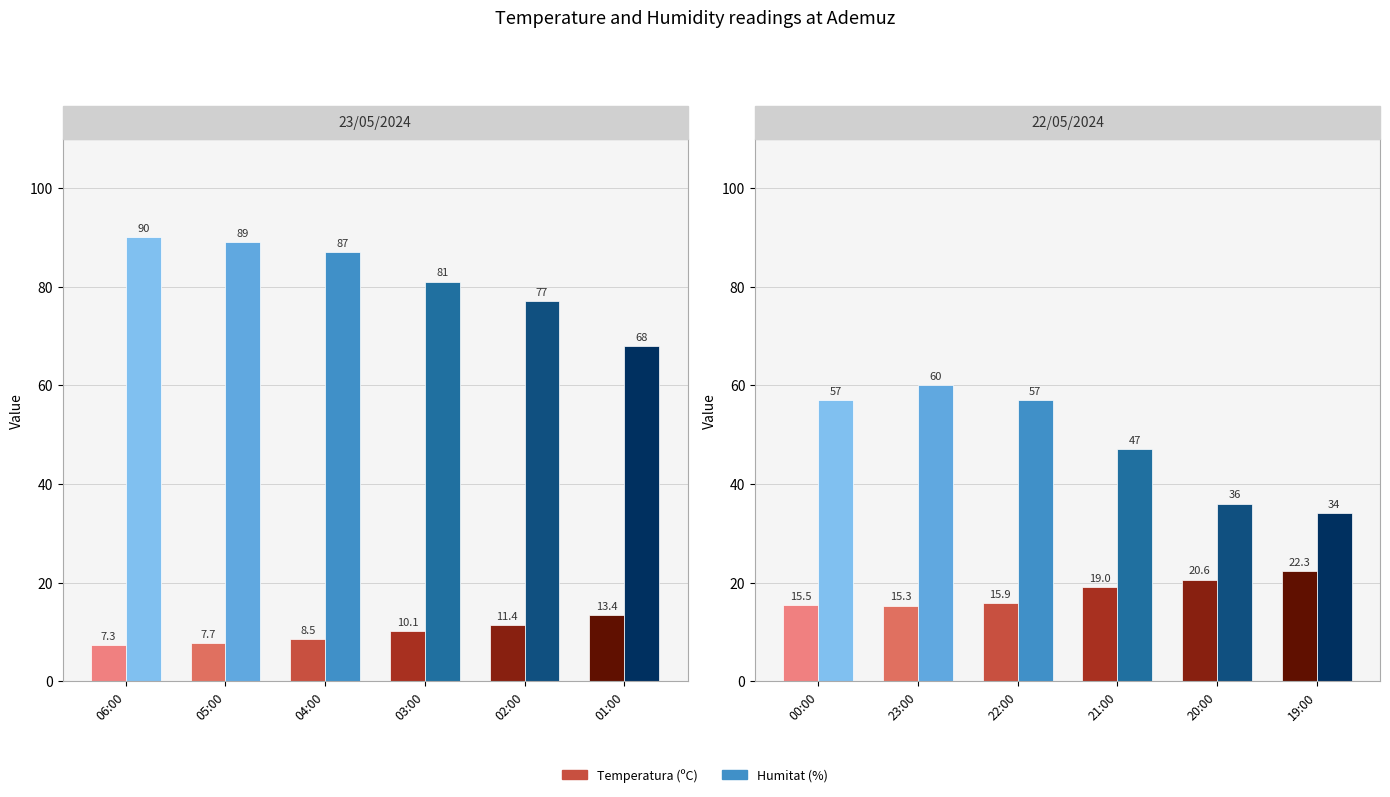

What is the label of the 5th bar from the right?

23:00